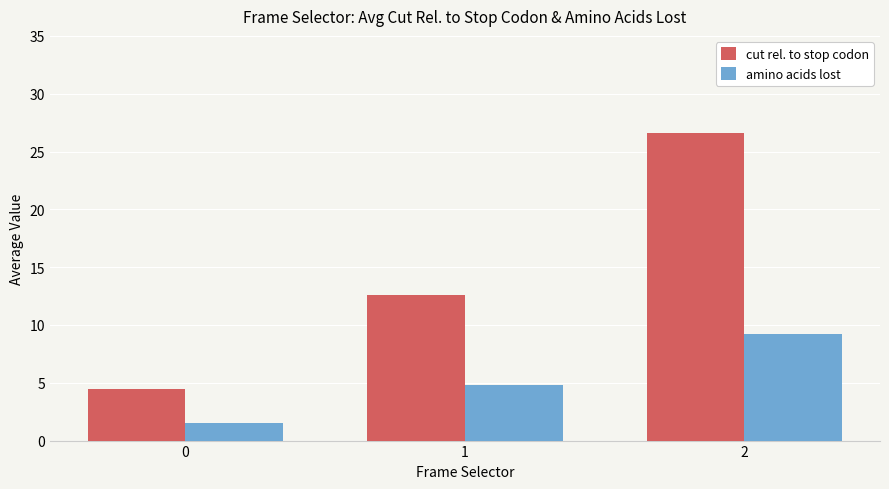

What is the difference between the amino acids lost values at 2 and 0?

7.7